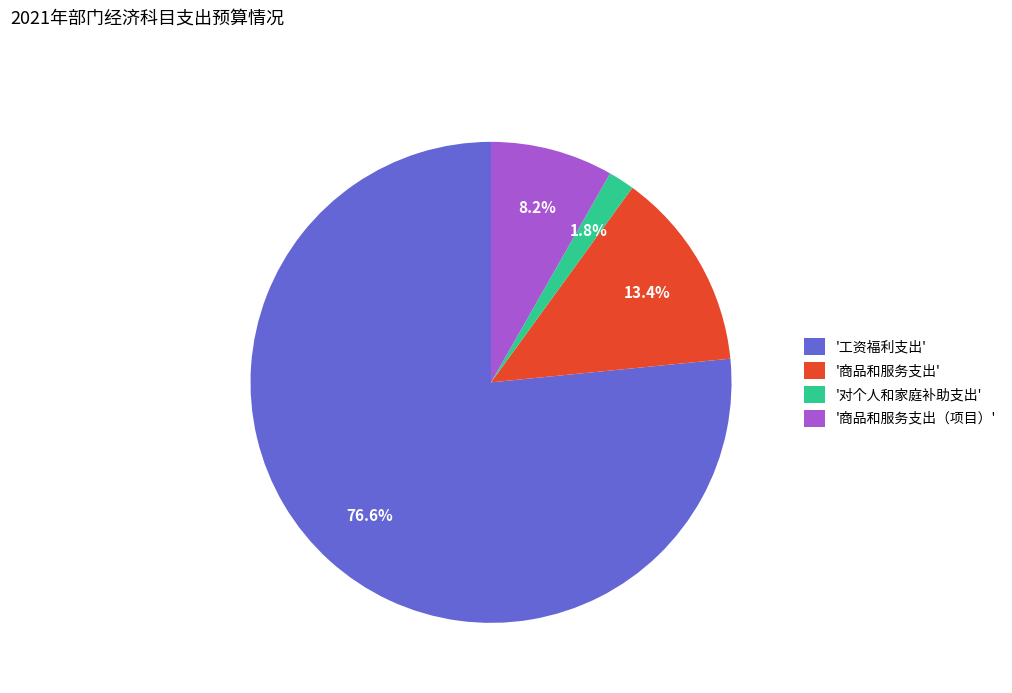

What is the largest slice in the pie chart?

'工资福利支出'